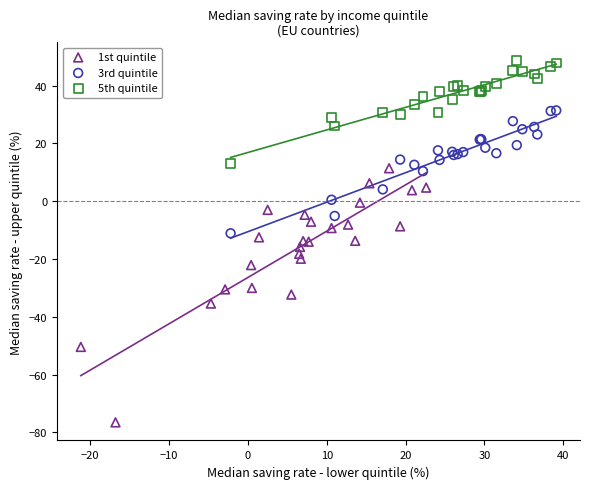

Which series has the largest Y range (max minus min)?

1st quintile